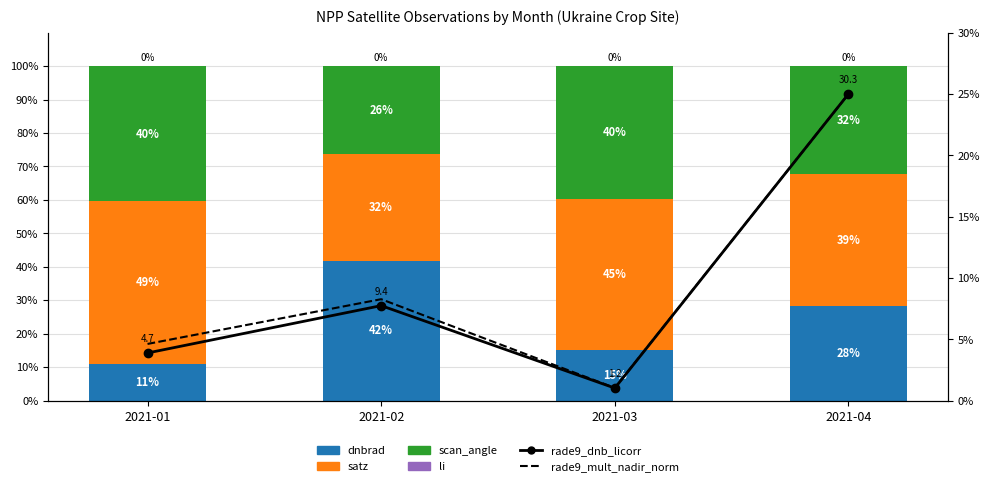

Are the bars horizontal?

No